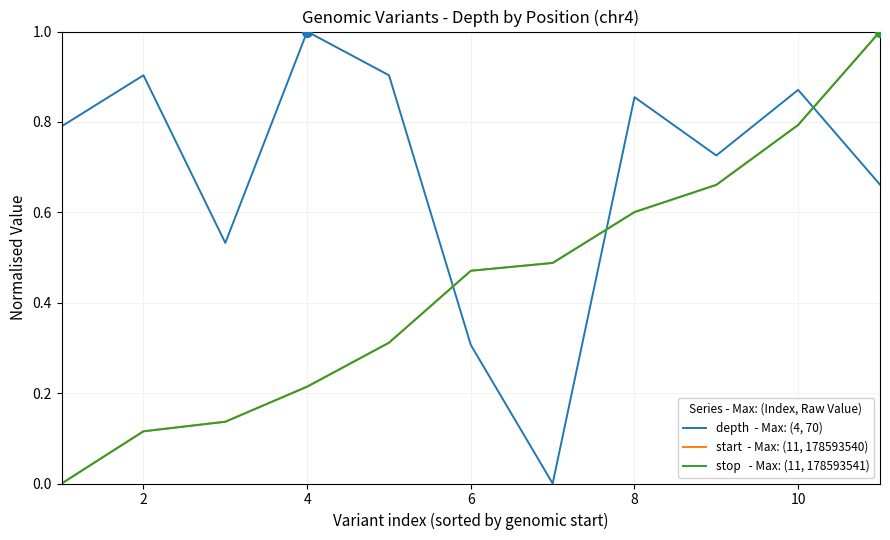

What is the maximum value shown in the chart?

1.0